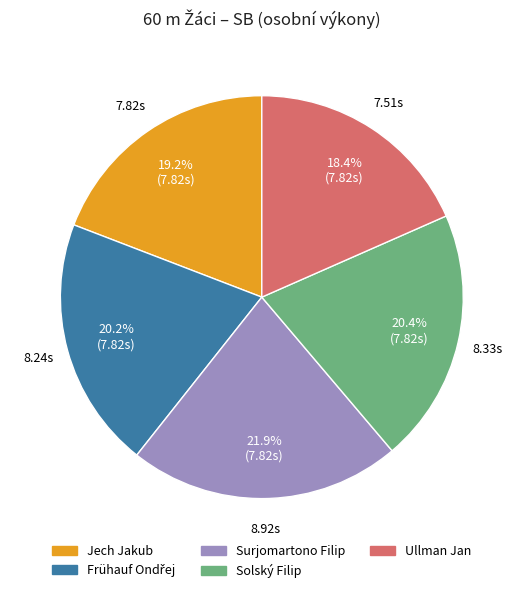

Which category has the smallest portion of the pie?

Ullman Jan